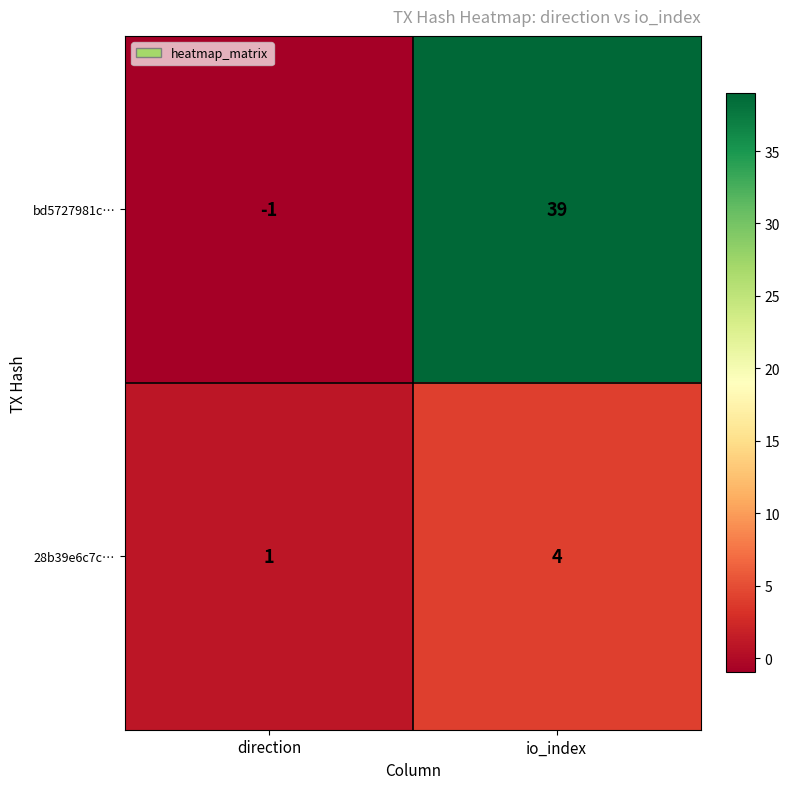

What is the difference between the bd5727981c… values at io_index and direction?

40